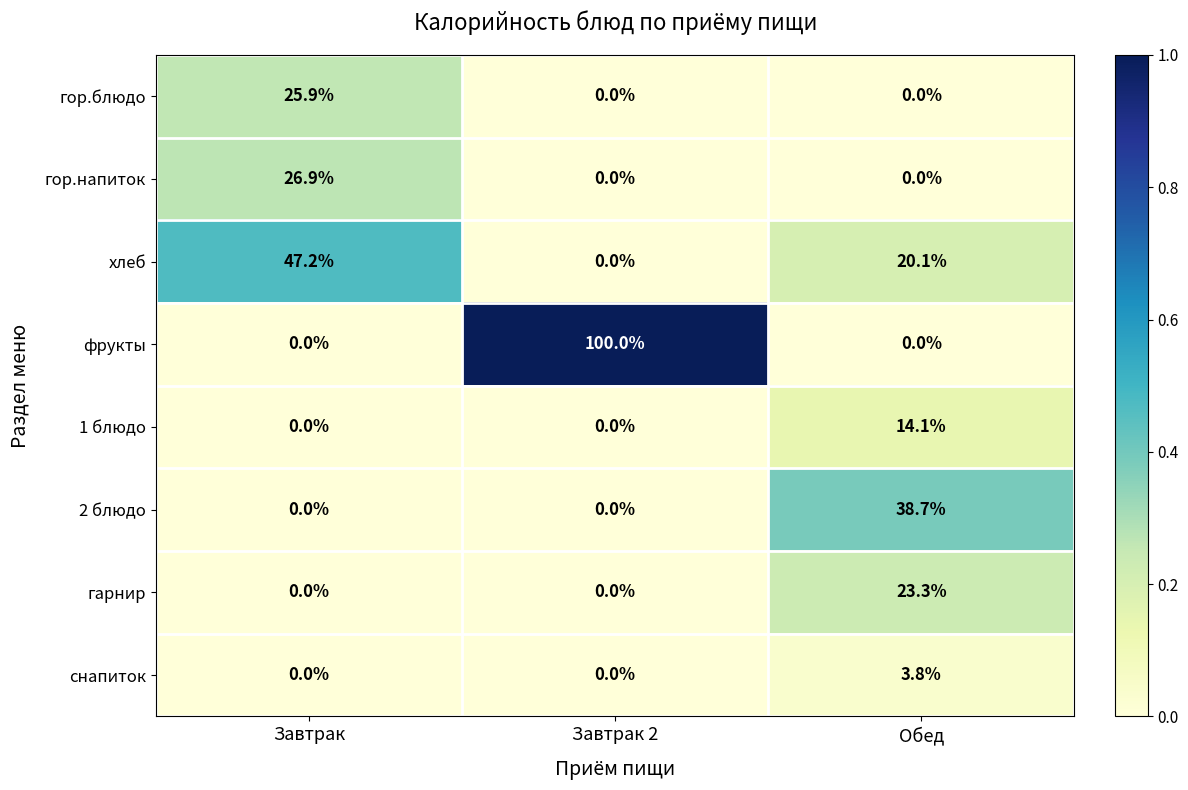

Which label corresponds to the largest value in the chart?

Завтрак 2